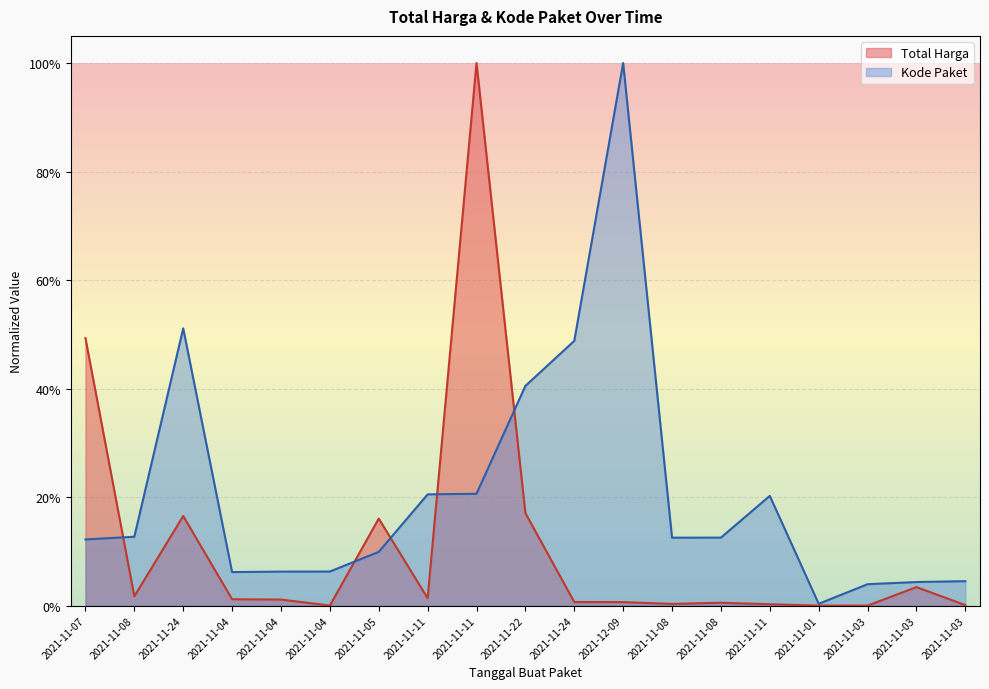

Which category has the lowest value across all series?

2021-11-03